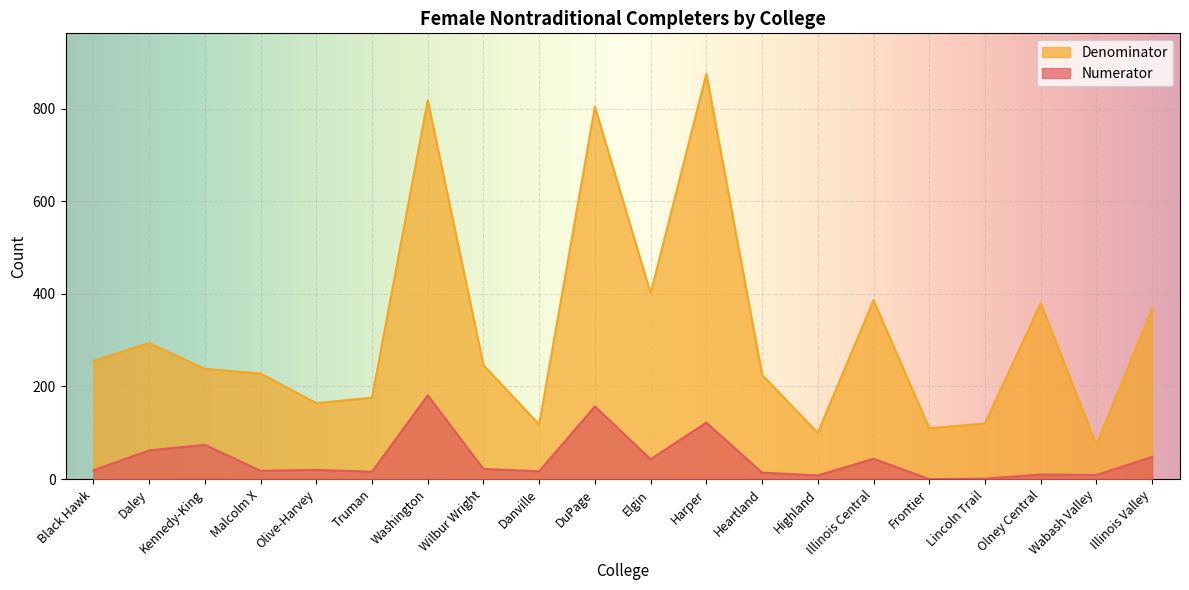

What are all the series names shown in the legend?

Denominator, Numerator